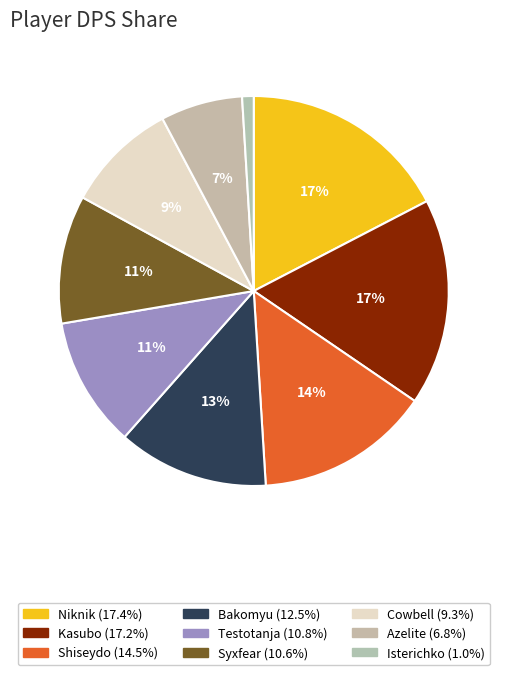

To the nearest percent, what is the average slice percentage?

11%